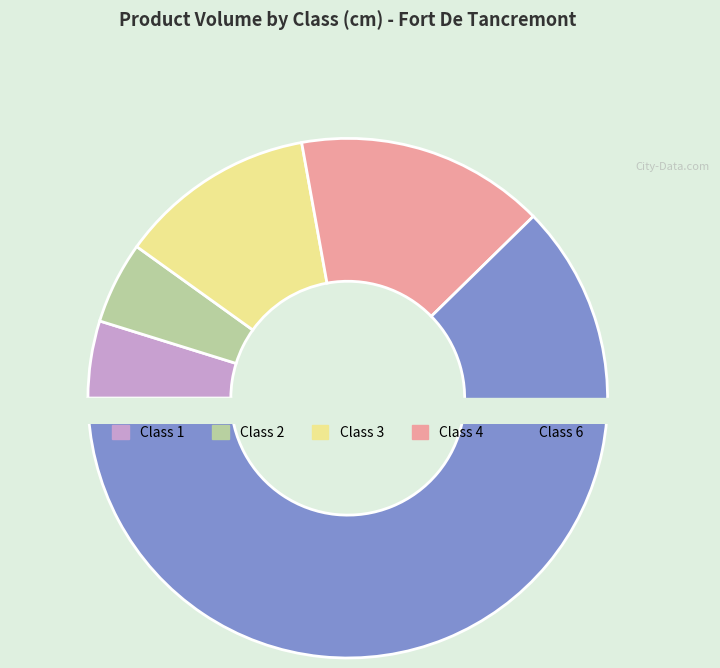

What percentage do 3 and 1 together represent?

17.0%